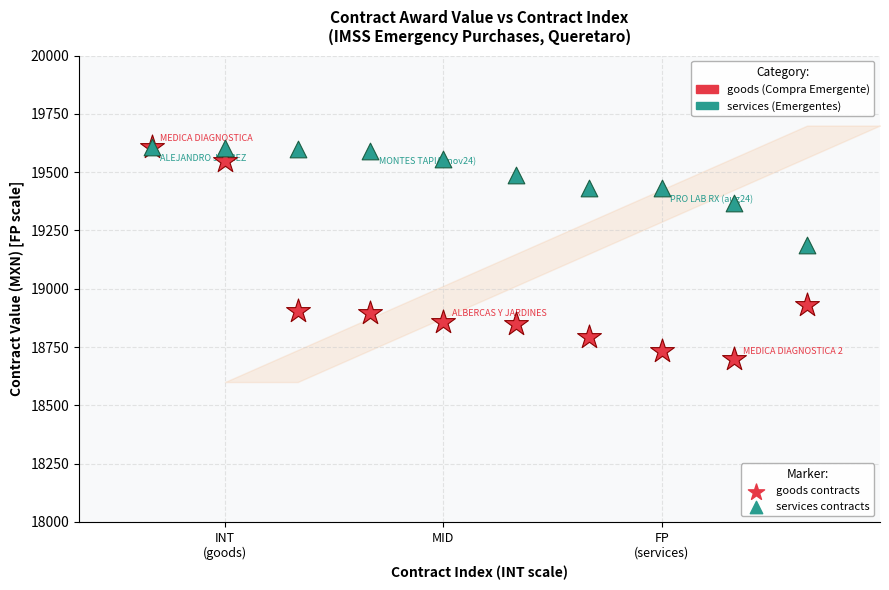

Across all series, what Y value is closest to 19153?

19186.4